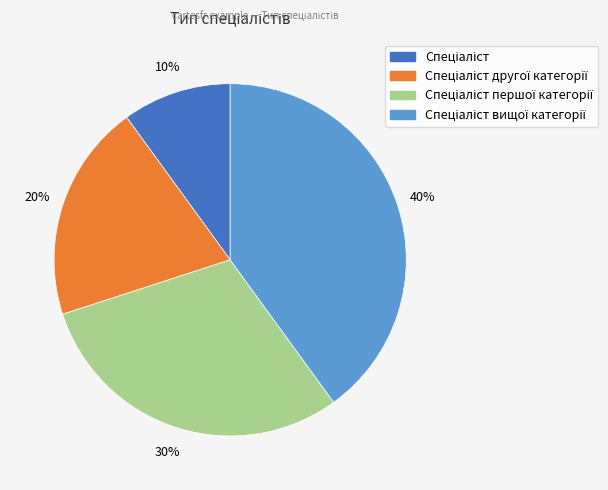

To the nearest percent, what is the difference between the largest and smallest slice percentages?

30%